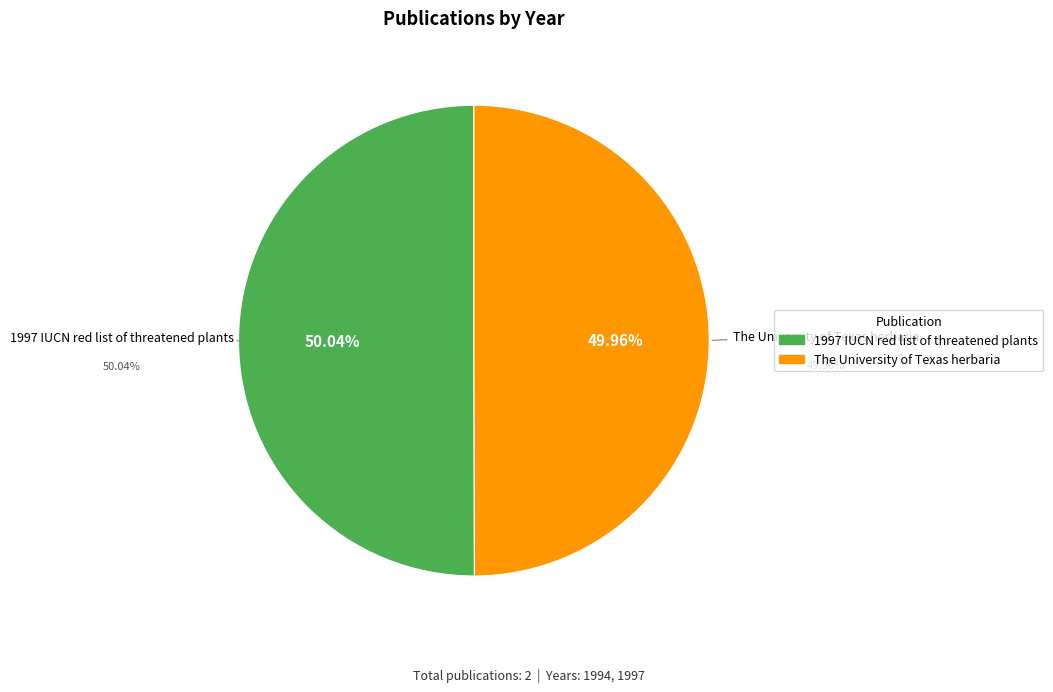

Combined, what portion of the pie is 1997 IUCN red list of threatened plants and The University of Texas herbaria?

100.0%